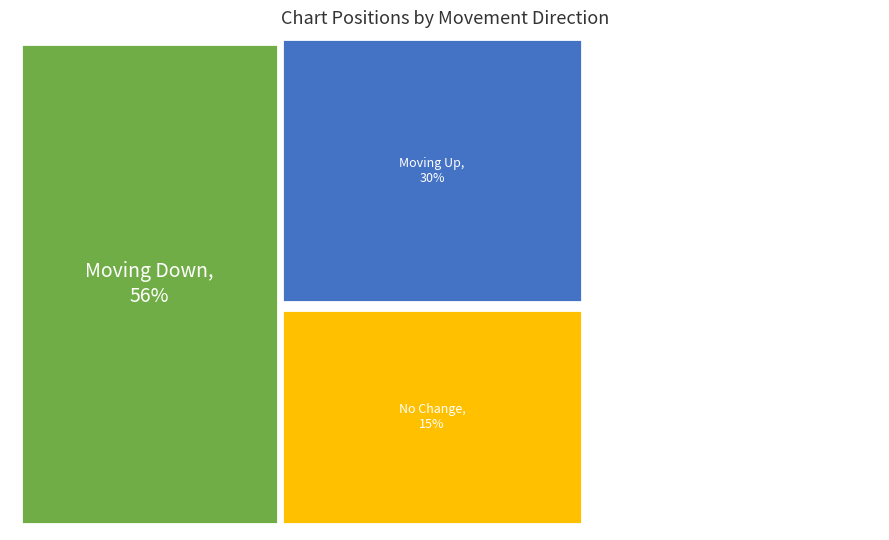

How many segments does this pie chart have?

3